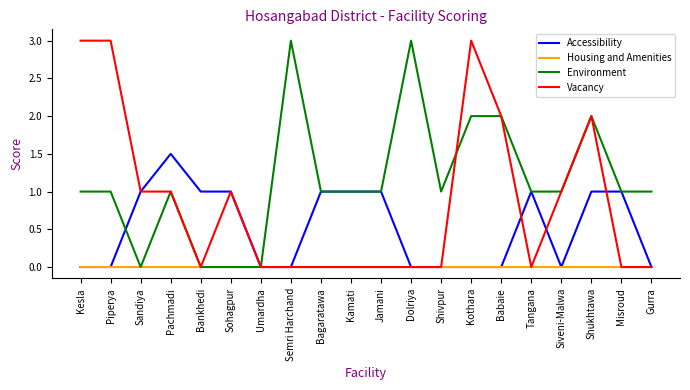

Between Sohagpur and Babaie, which series saw the biggest shift?

Environment